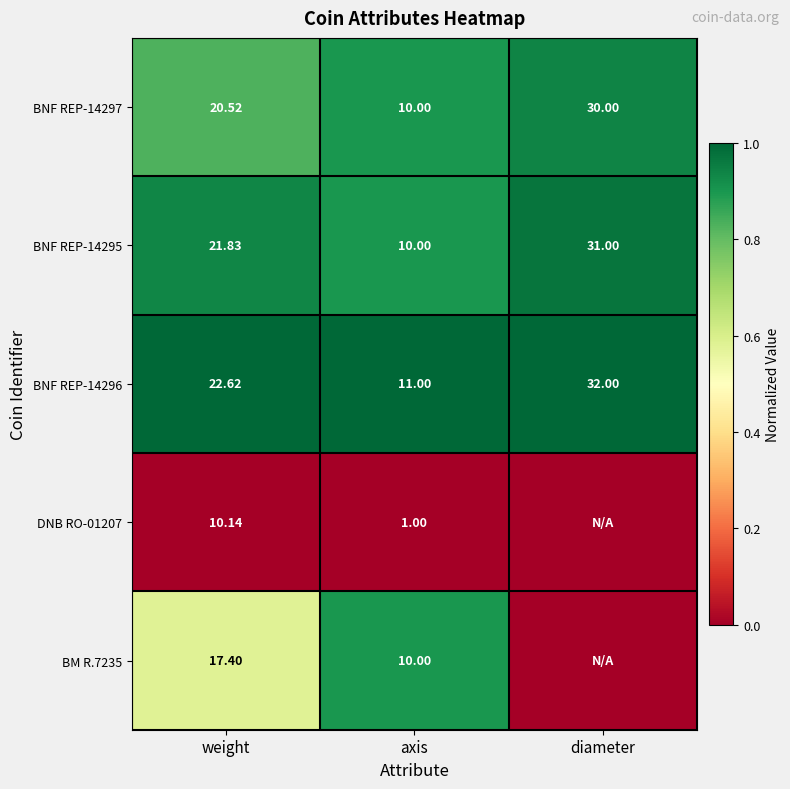

How many categories are shown in the chart?

3